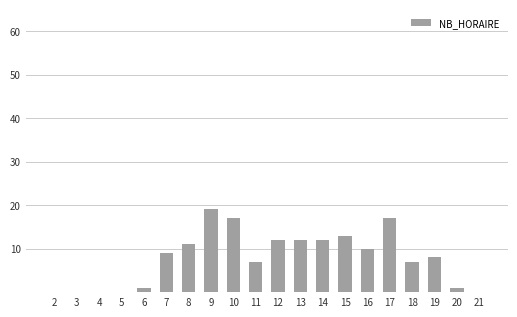

What is the change in value from 4 to 15?

+13